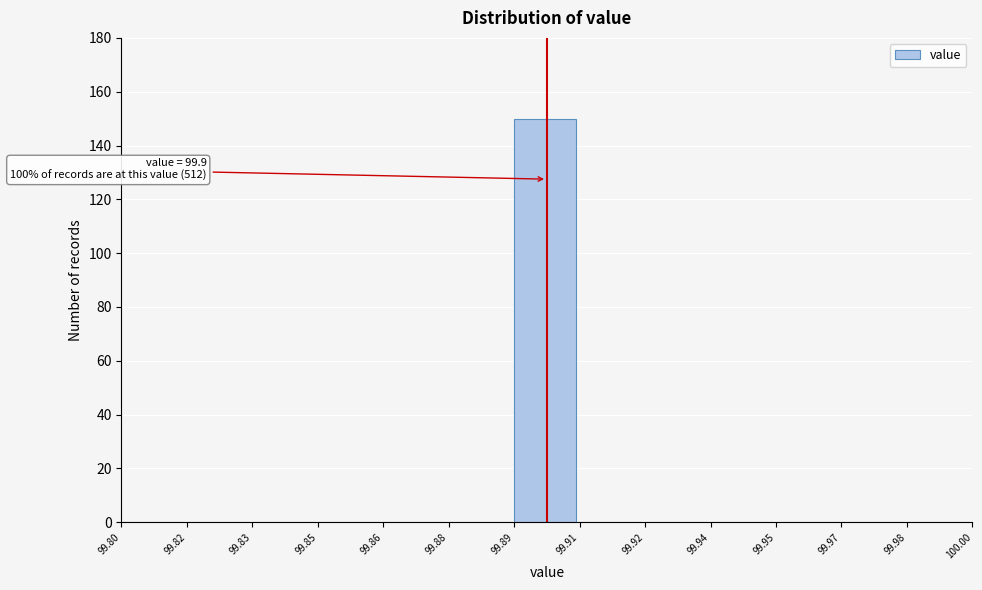

Reading right to left, transcribe all the data shown in this chart.

99.98=0	99.97=0	99.95=0	99.94=0	99.92=0	99.91=0	99.89=150	99.88=0	99.86=0	99.85=0	99.83=0	99.82=0	99.80=0